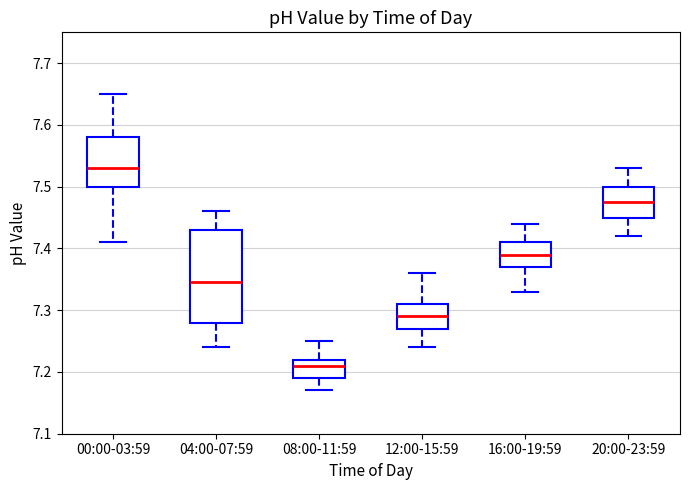

Reading left to right, read every box against the y-axis: the position of its median line, the range the box covers, and the ends of its whiskers. The values are not printed on the chart, so give them approximately, as read against the axis.

00:00-03:59: median 7.53, box 7.50 to 7.58, whiskers 7.41 to 7.65
04:00-07:59: median 7.35, box 7.28 to 7.43, whiskers 7.24 to 7.46
08:00-11:59: median 7.21, box 7.19 to 7.22, whiskers 7.17 to 7.25
12:00-15:59: median 7.29, box 7.27 to 7.31, whiskers 7.24 to 7.36
16:00-19:59: median 7.39, box 7.37 to 7.41, whiskers 7.33 to 7.44
20:00-23:59: median 7.48, box 7.45 to 7.50, whiskers 7.42 to 7.53